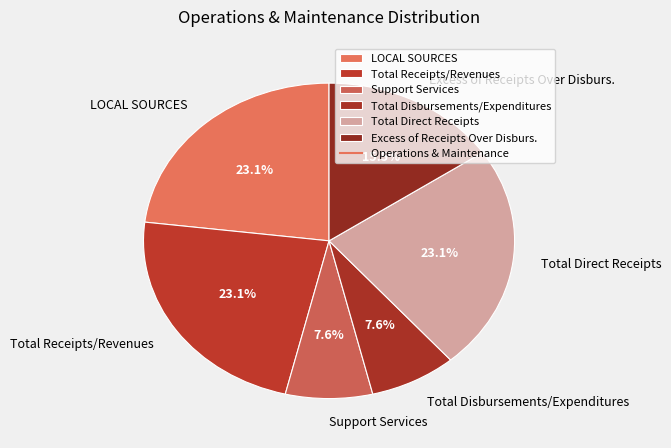

Is Total Direct Receipts the majority of the pie?

No